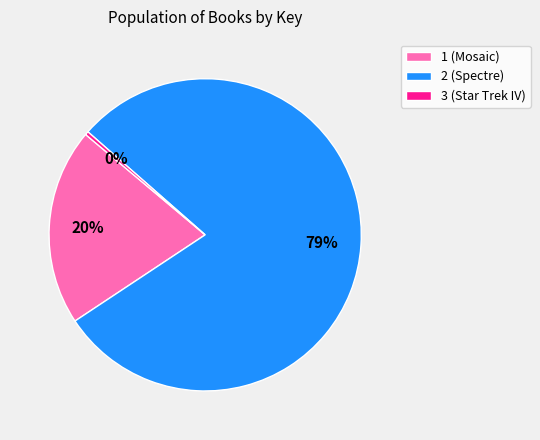

Between 2 (Spectre) and 1 (Mosaic), which is larger?

2 (Spectre)